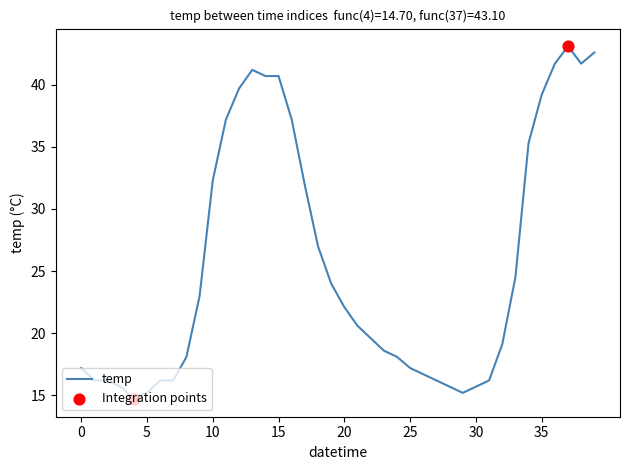

What is the difference between the maximum and minimum values?

28.4